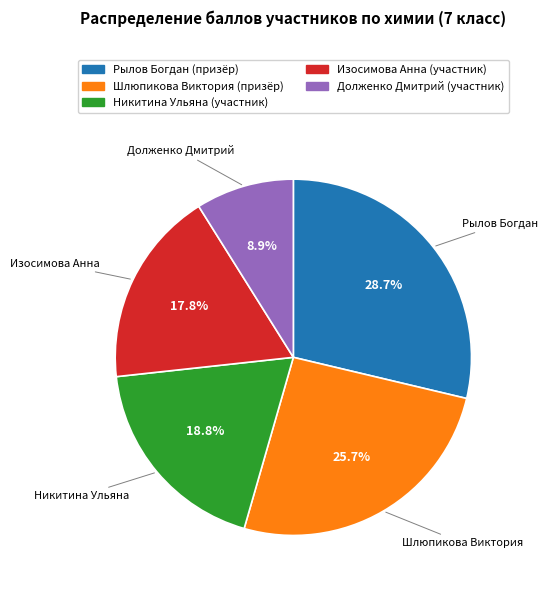

How many segments does this pie chart have?

5